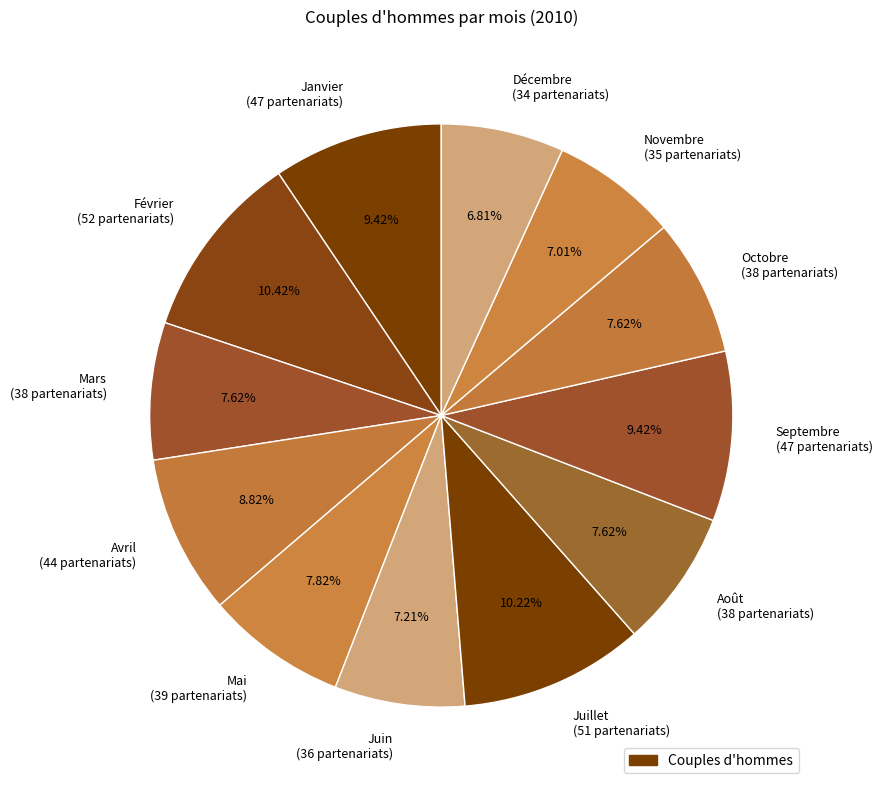

To the nearest percent, what is the difference between the largest and smallest slice percentages?

4%